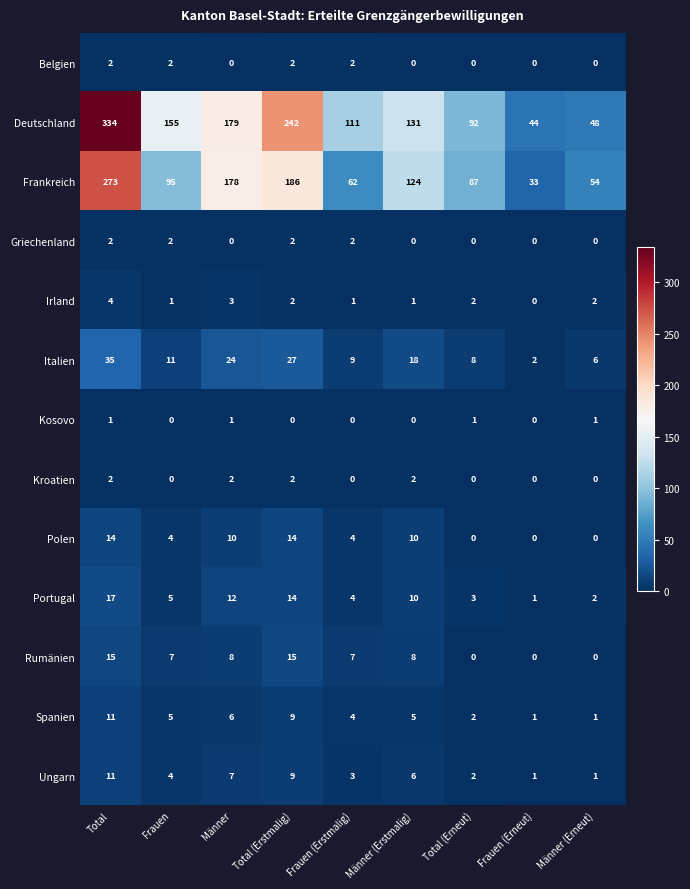

What is the difference between the Deutschland values at Total (Erstmalig) and Männer (Erneut)?

194